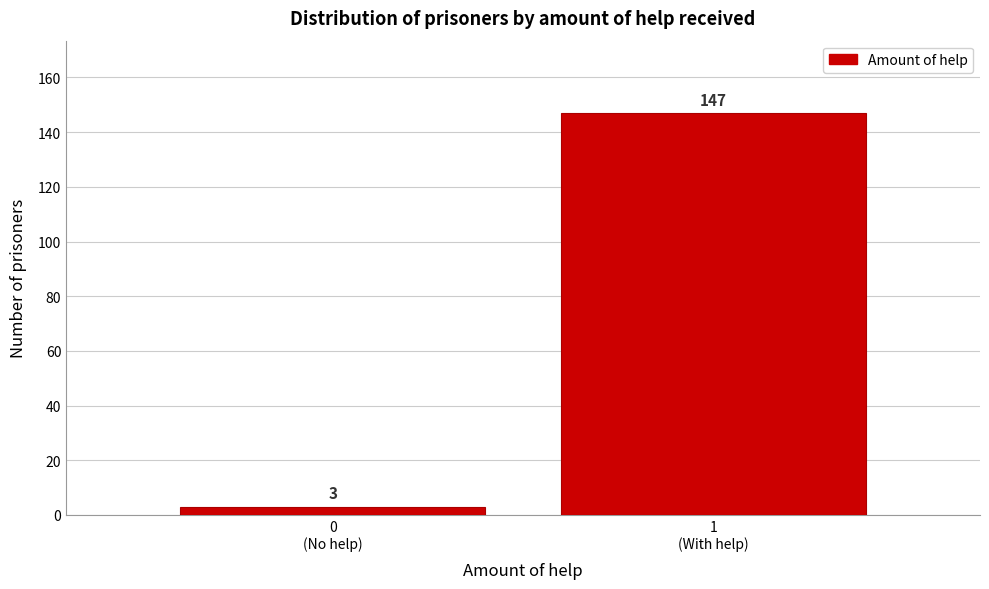

Reading left to right, transcribe all the data shown in this chart.

3	147